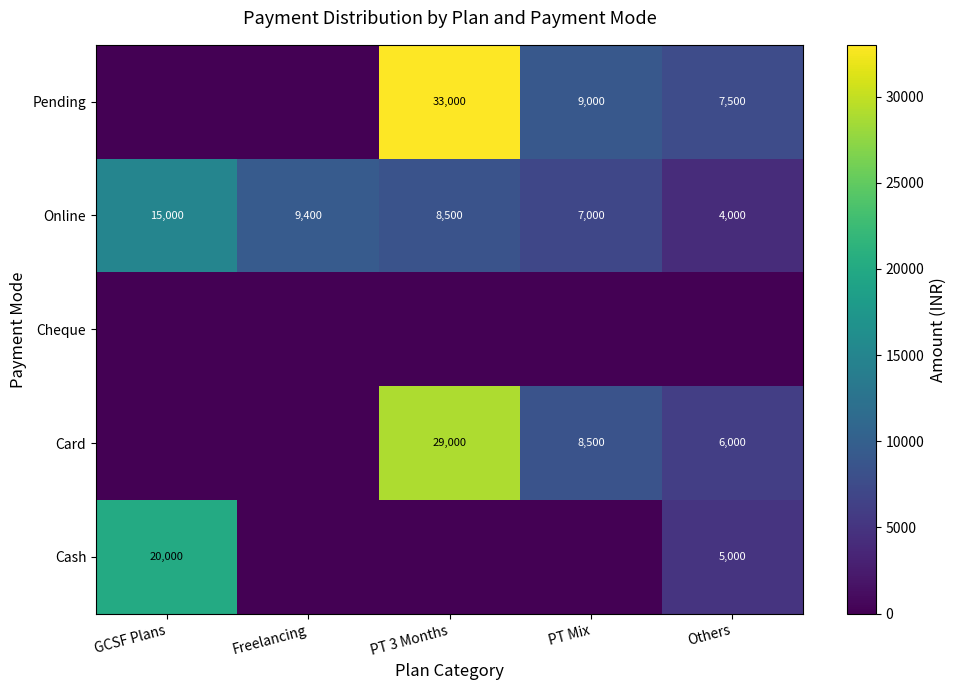

What is the difference between the Online values at GCSF Plans and Others?

11000